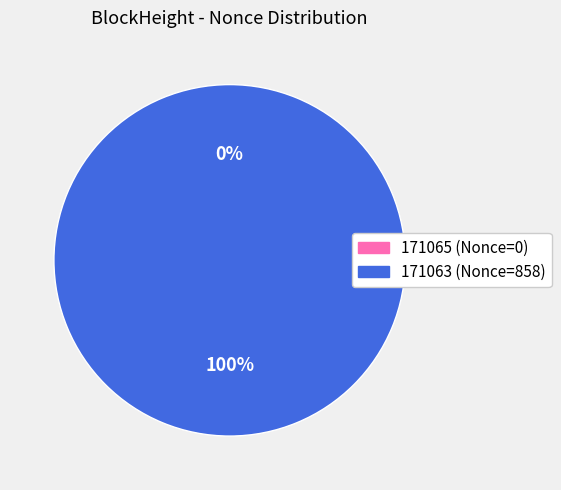

Which category has the smallest portion of the pie?

171065